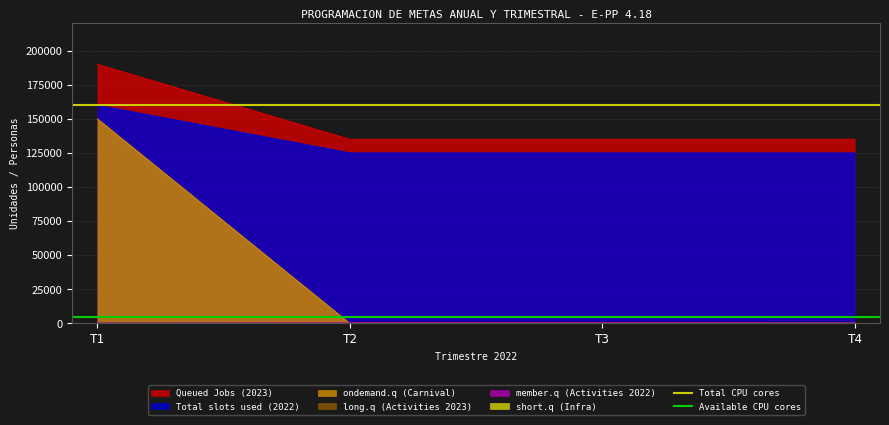

True or false: ondemand.q (Carnival) and Total slots used (2022) cross at least once.

False